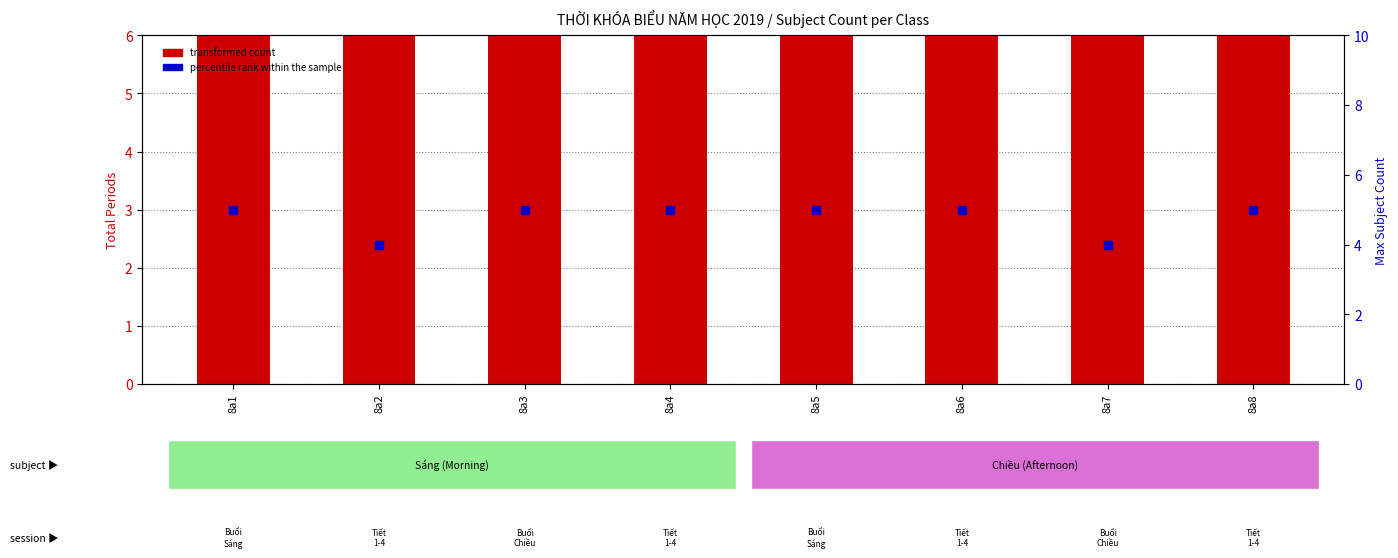

Which series has the widest spread of Y values?

transformed count